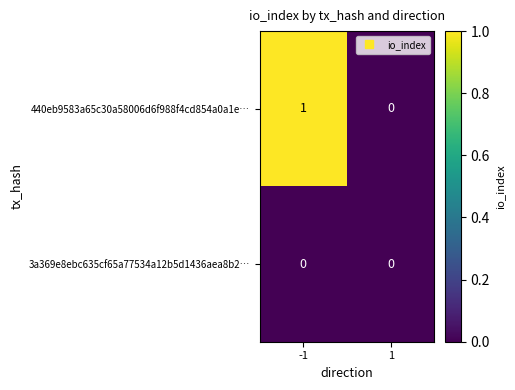

Which series has the largest range (max minus min)?

440eb9583a65c30a58006d6f988f4cd854a0a1e…